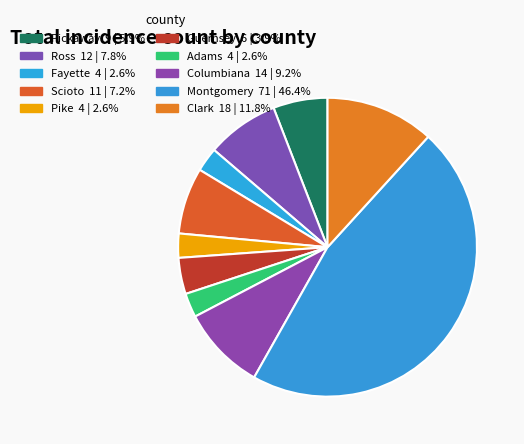

How many segments does this pie chart have?

10